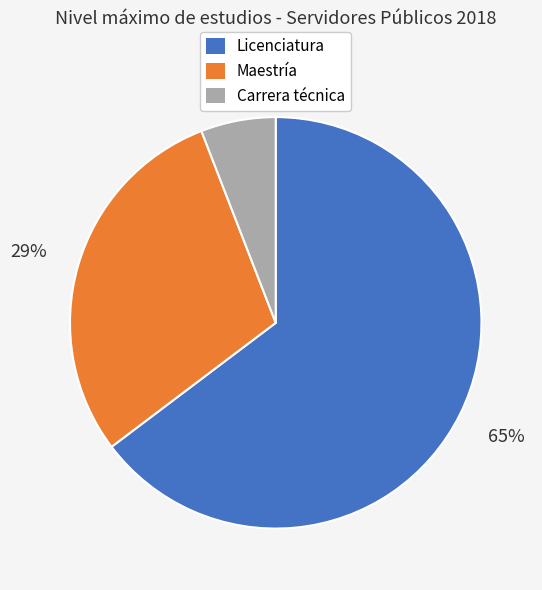

To the nearest percent, what is the average slice percentage?

33%